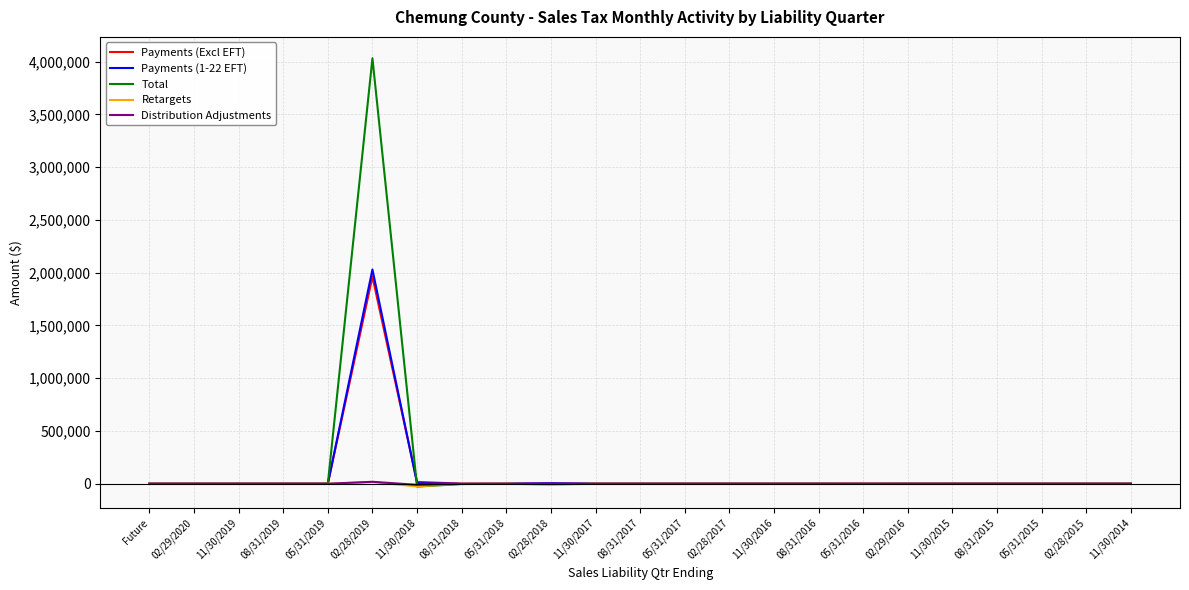

At which category is the sum across all series the highest?

02/28/2019